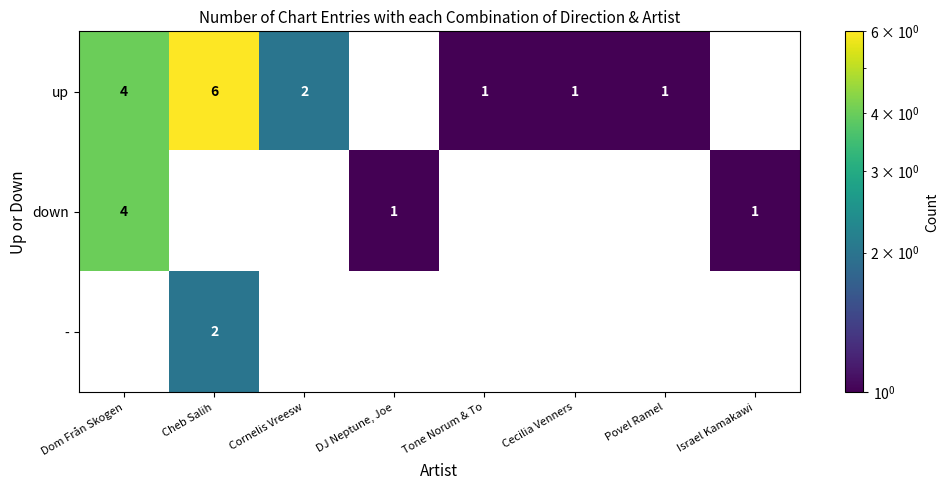

The up series shows 1 at Povel Ramel. True or false?

True